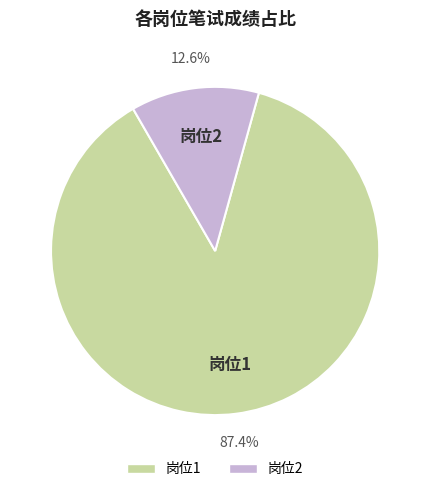

Does any single category account for the majority?

Yes